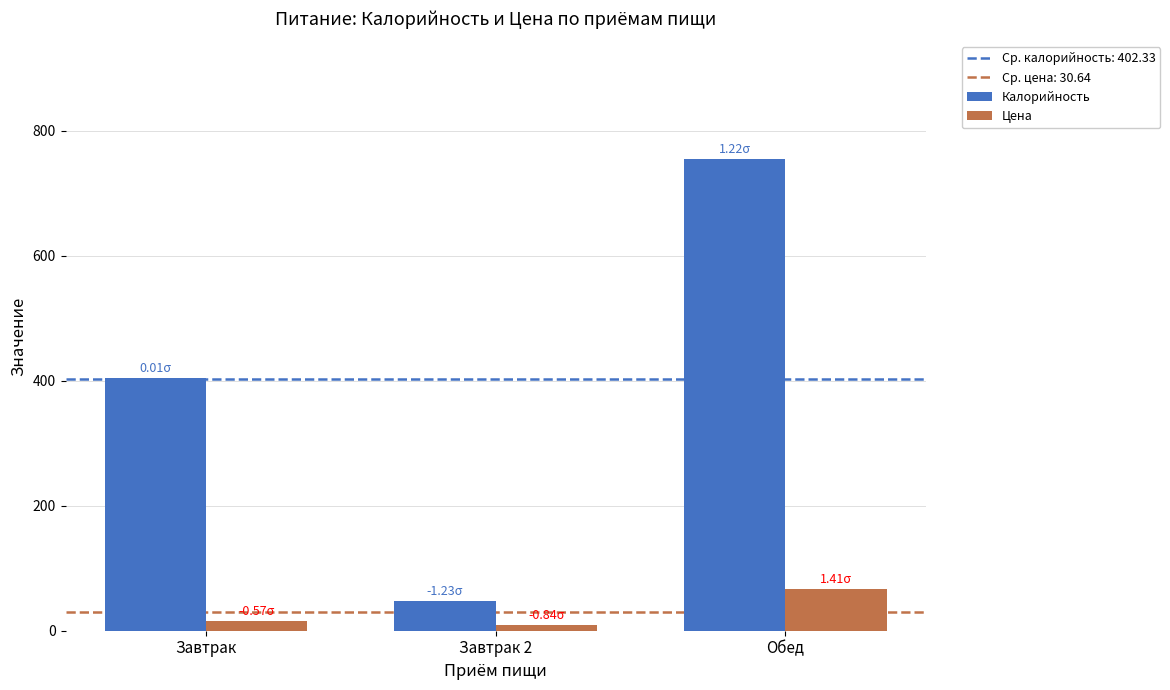

What is the difference between the highest and lowest values at Завтрак 2?

38.0